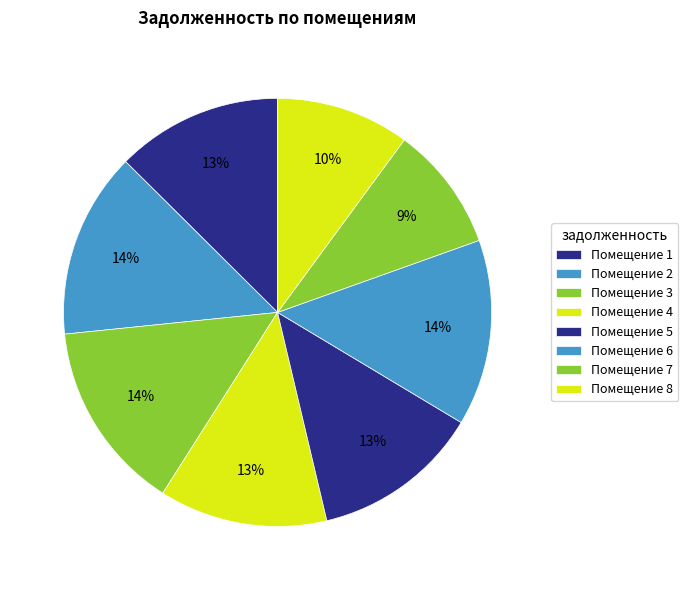

To the nearest percent, what is the difference between the largest and smallest slice percentages?

5%